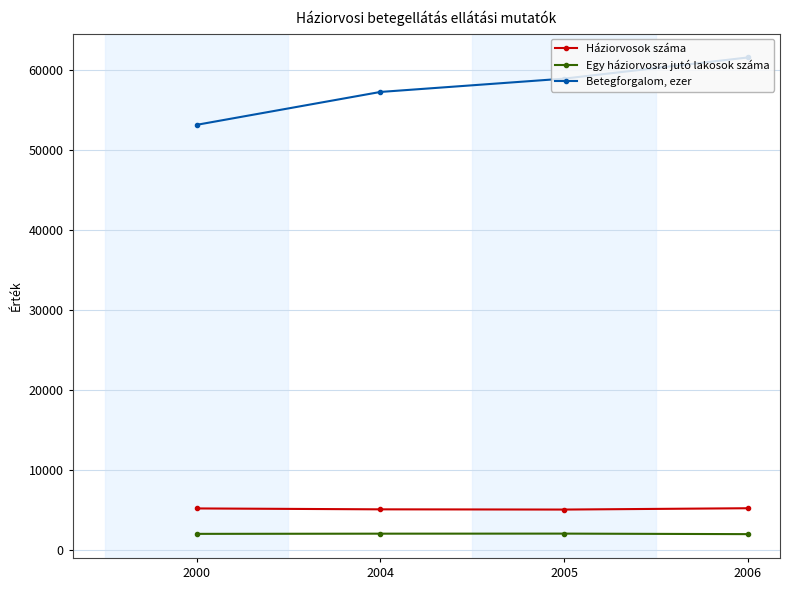

What are all the series names shown in the legend?

Háziorvosok száma, Egy háziorvosra jutó lakosok száma, Betegforgalom, ezer